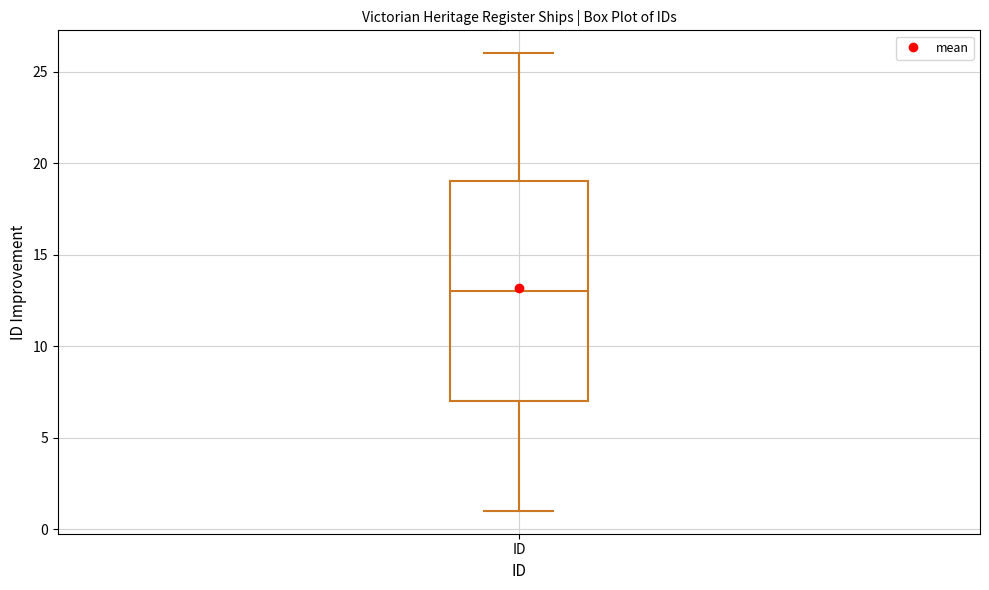

Read this box plot against the y-axis: the position of the median line, the range covered by the box, and the ends of both whiskers. The values are not printed on the chart, so give them approximately, as read against the axis.

median 13, box 7 to 19, whiskers 1 to 26